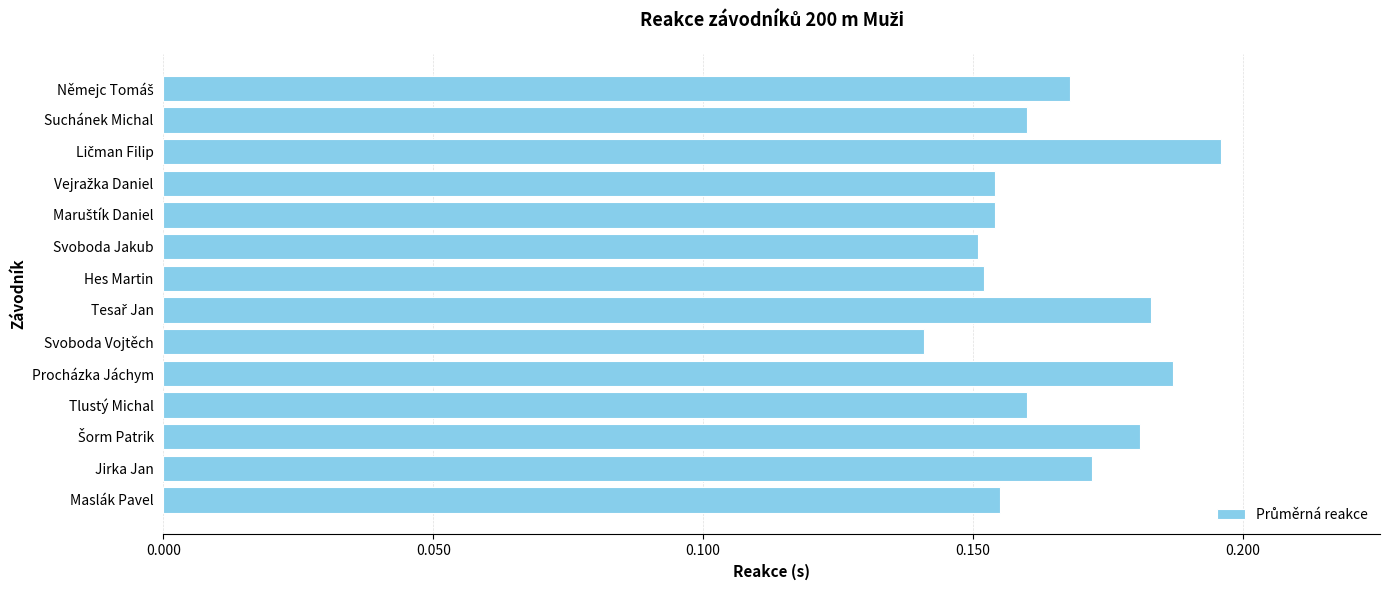

The value at Hes Martin is 0.0. True or false?

False